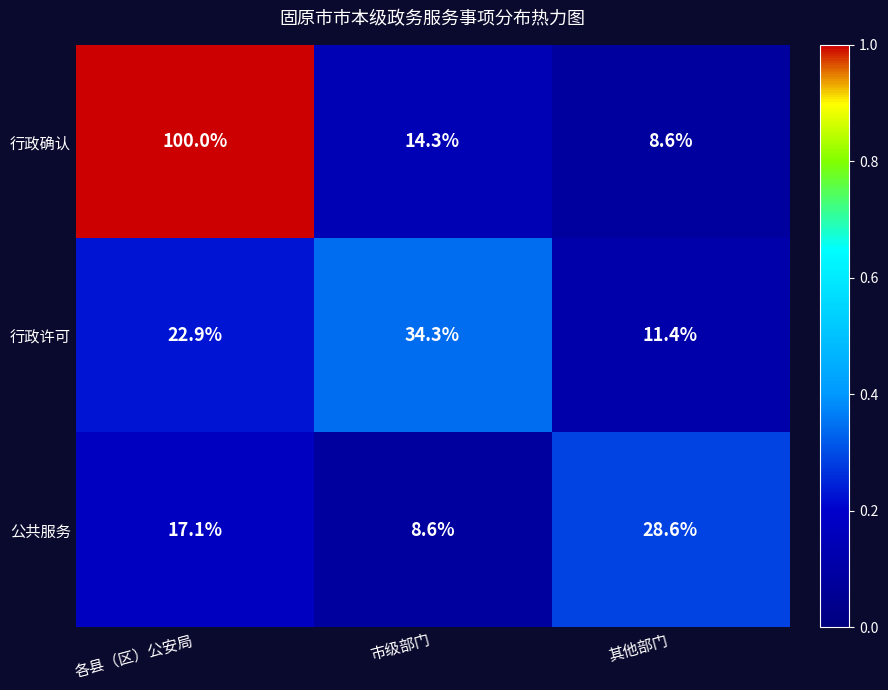

What is the lowest value of the 行政确认 series?

8.6